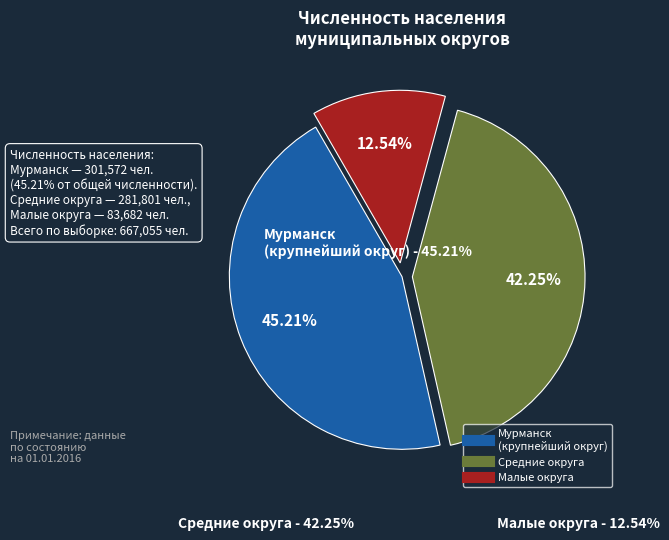

Is there a majority slice in this chart?

No